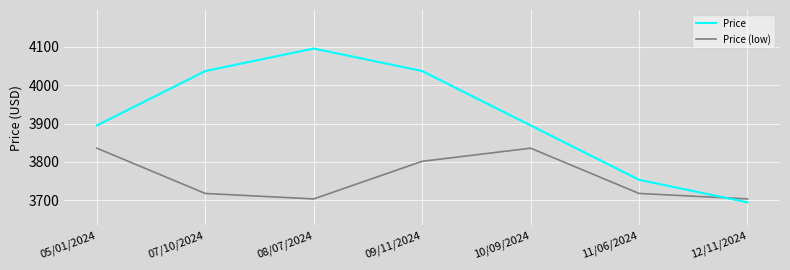

What is the difference between the highest and lowest values at 11/06/2024?

35.5